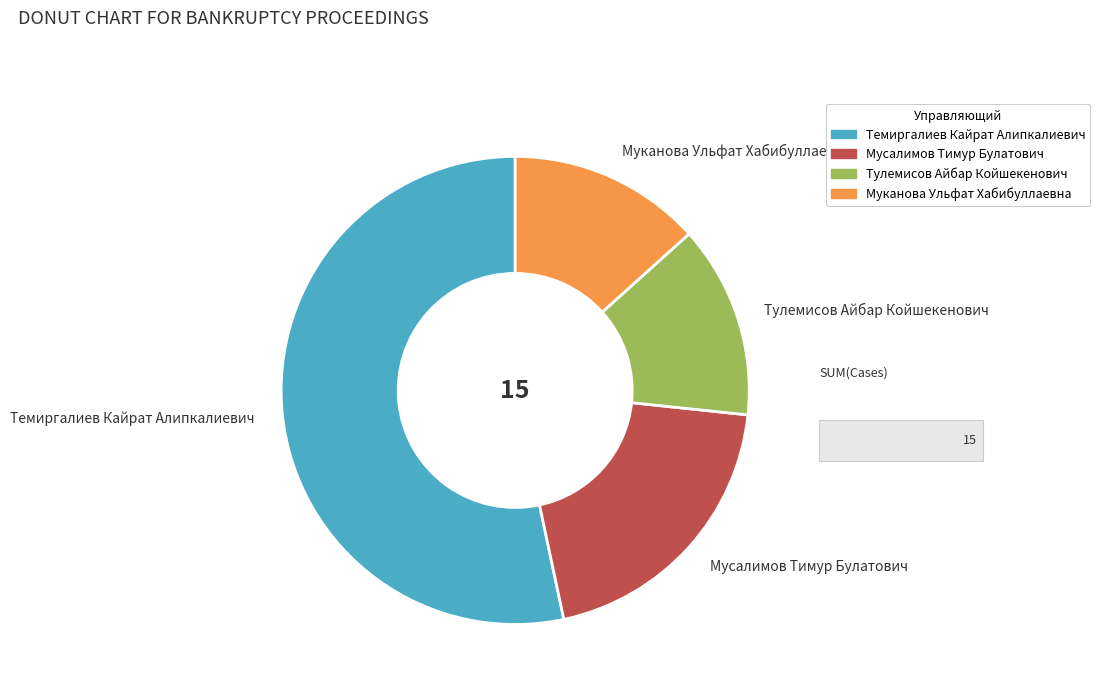

What is the largest slice in the pie chart?

Темиргалиев Кайрат Алипкалиевич